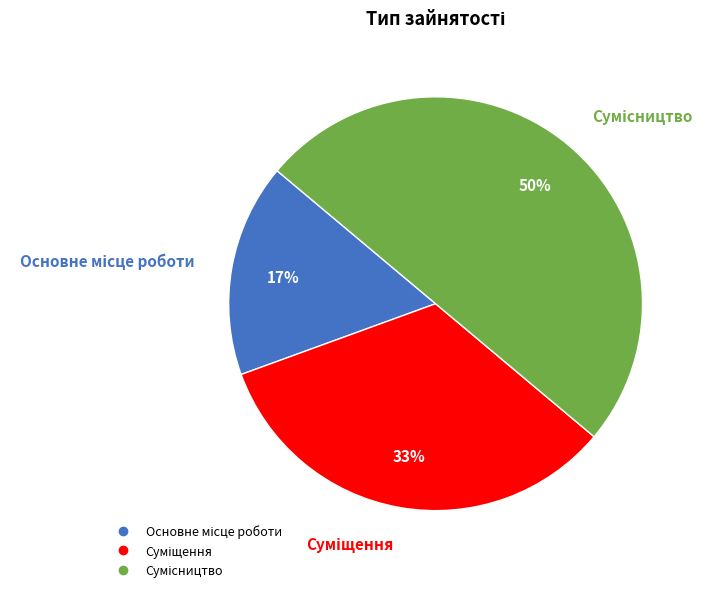

To the nearest percent, what is the average slice percentage?

33%